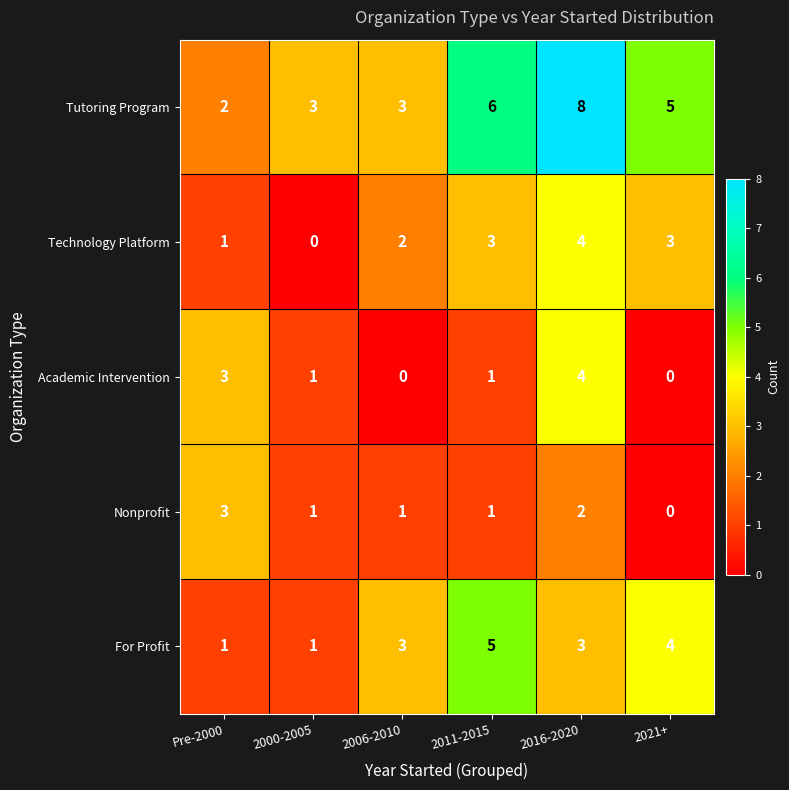

Count the number of data series in this chart.

5